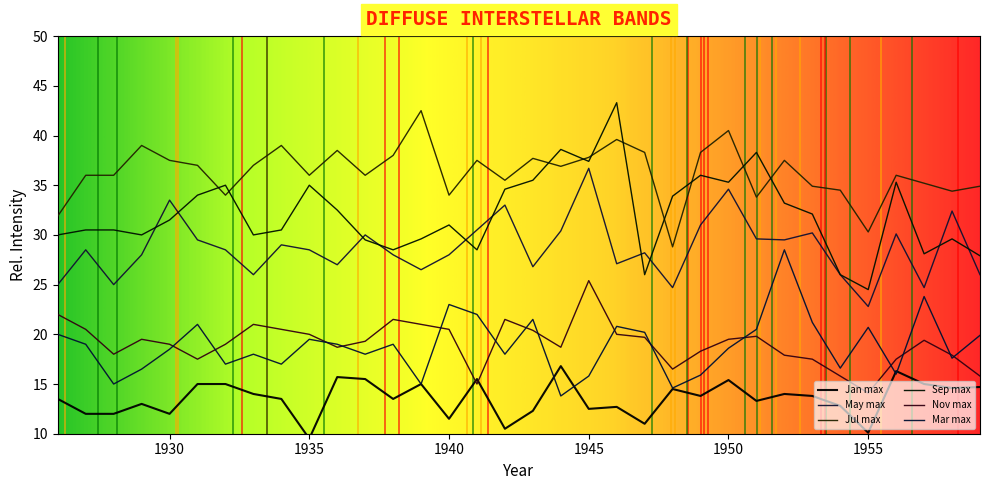

How many lines are shown in the chart?

6